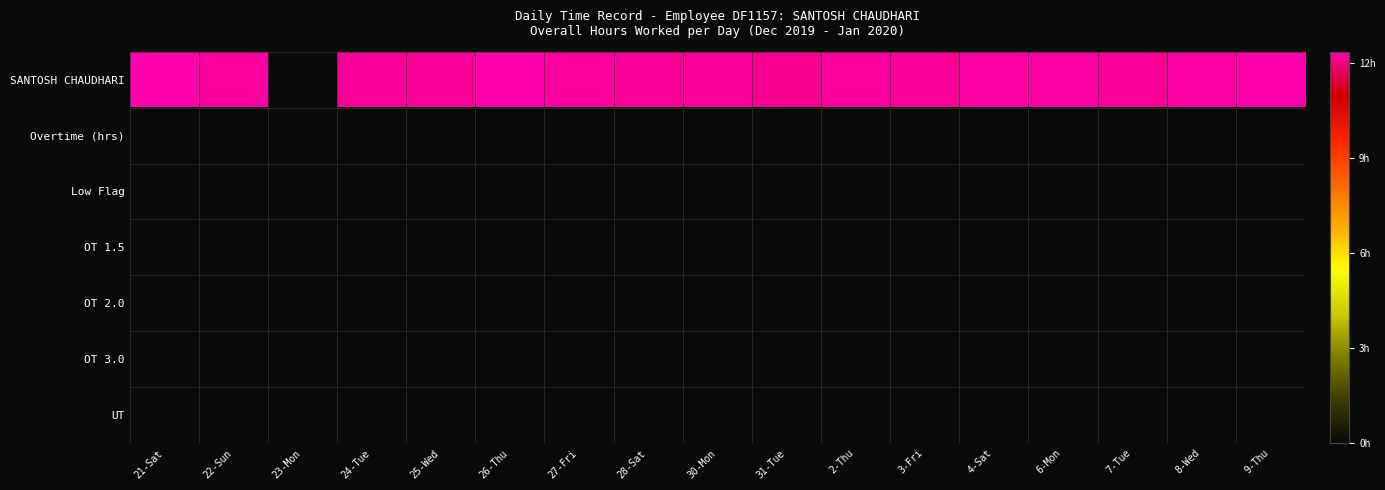

Reading right to left, what are all the values shown in this chart?

SANTOSH CHAUDHARI: 9-Thu=12.4	8-Wed=12.3	7-Tue=12.2	6-Mon=12.3	4-Sat=12.3	3-Fri=12.2	2-Thu=12.2	31-Tue=12.2	30-Mon=12.2	28-Sat=12.2	27-Fri=12.3	26-Thu=12.3	25-Wed=12.2	24-Tue=12.2	23-Mon=0.0	22-Sun=12.2	21-Sat=12.3
Overtime (hrs): 9-Thu=0.0	8-Wed=0.0	7-Tue=0.0	6-Mon=0.0	4-Sat=0.0	3-Fri=0.0	2-Thu=0.0	31-Tue=0.0	30-Mon=0.0	28-Sat=0.0	27-Fri=0.0	26-Thu=0.0	25-Wed=0.0	24-Tue=0.0	23-Mon=0.0	22-Sun=0.0	21-Sat=0.0
Low Flag: 9-Thu=0.0	8-Wed=0.0	7-Tue=0.0	6-Mon=0.0	4-Sat=0.0	3-Fri=0.0	2-Thu=0.0	31-Tue=0.0	30-Mon=0.0	28-Sat=0.0	27-Fri=0.0	26-Thu=0.0	25-Wed=0.0	24-Tue=0.0	23-Mon=0.0	22-Sun=0.0	21-Sat=0.0
OT 1.5: 9-Thu=0.0	8-Wed=0.0	7-Tue=0.0	6-Mon=0.0	4-Sat=0.0	3-Fri=0.0	2-Thu=0.0	31-Tue=0.0	30-Mon=0.0	28-Sat=0.0	27-Fri=0.0	26-Thu=0.0	25-Wed=0.0	24-Tue=0.0	23-Mon=0.0	22-Sun=0.0	21-Sat=0.0
OT 2.0: 9-Thu=0.0	8-Wed=0.0	7-Tue=0.0	6-Mon=0.0	4-Sat=0.0	3-Fri=0.0	2-Thu=0.0	31-Tue=0.0	30-Mon=0.0	28-Sat=0.0	27-Fri=0.0	26-Thu=0.0	25-Wed=0.0	24-Tue=0.0	23-Mon=0.0	22-Sun=0.0	21-Sat=0.0
OT 3.0: 9-Thu=0.0	8-Wed=0.0	7-Tue=0.0	6-Mon=0.0	4-Sat=0.0	3-Fri=0.0	2-Thu=0.0	31-Tue=0.0	30-Mon=0.0	28-Sat=0.0	27-Fri=0.0	26-Thu=0.0	25-Wed=0.0	24-Tue=0.0	23-Mon=0.0	22-Sun=0.0	21-Sat=0.0
UT: 9-Thu=0.0	8-Wed=0.0	7-Tue=0.0	6-Mon=0.0	4-Sat=0.0	3-Fri=0.0	2-Thu=0.0	31-Tue=0.0	30-Mon=0.0	28-Sat=0.0	27-Fri=0.0	26-Thu=0.0	25-Wed=0.0	24-Tue=0.0	23-Mon=0.0	22-Sun=0.0	21-Sat=0.0